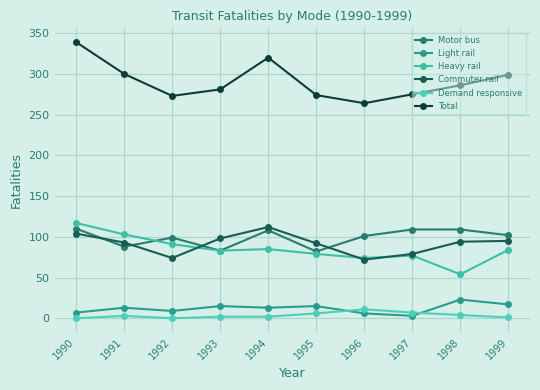

What is the total value across all series at 1996?

528